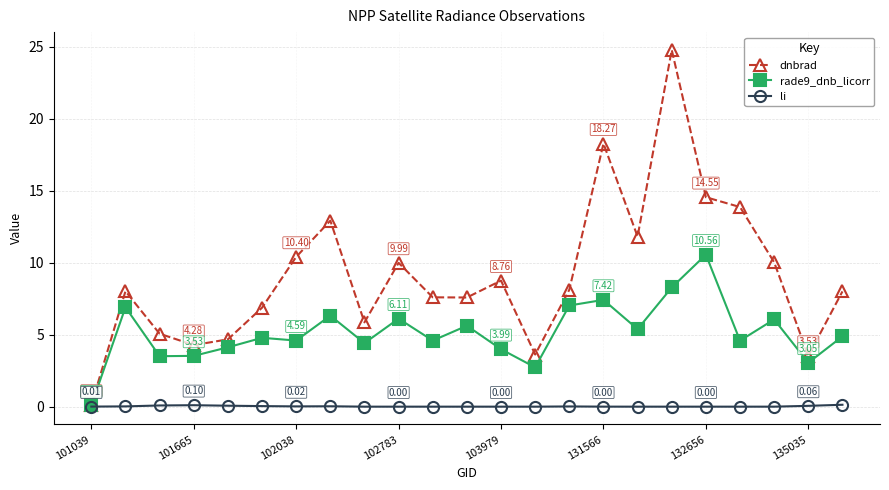

Which series has the largest range (max minus min)?

dnbrad